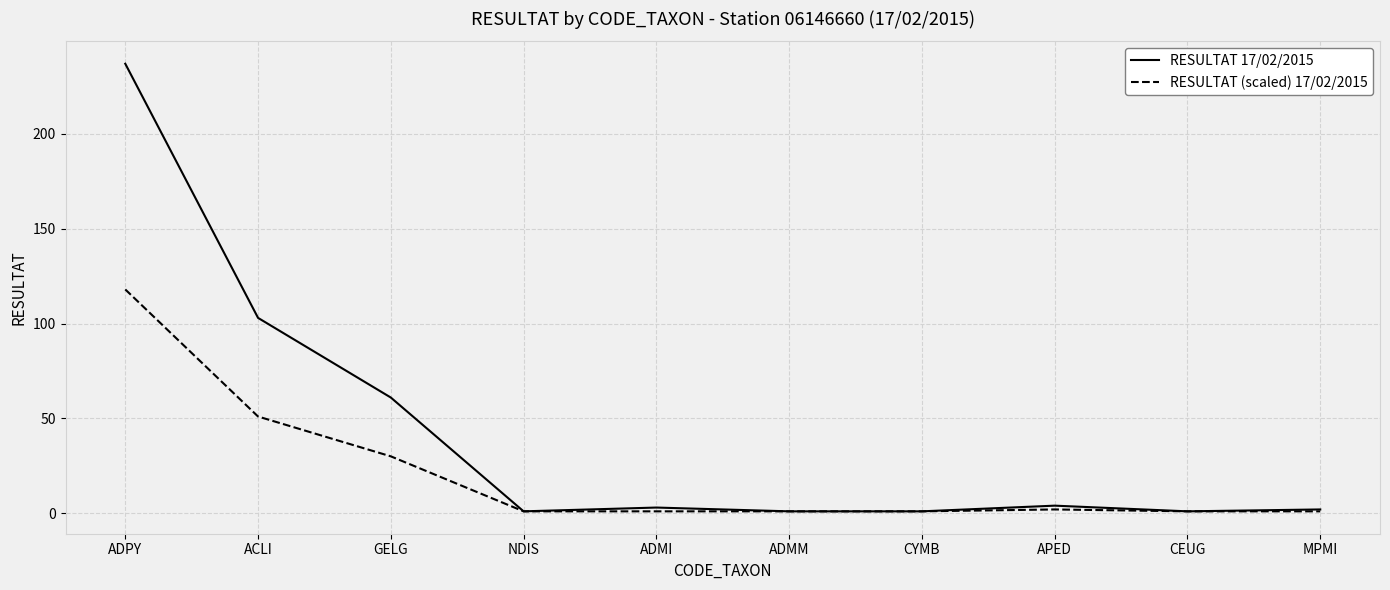

At how many categories does at least one series exceed 134?

1